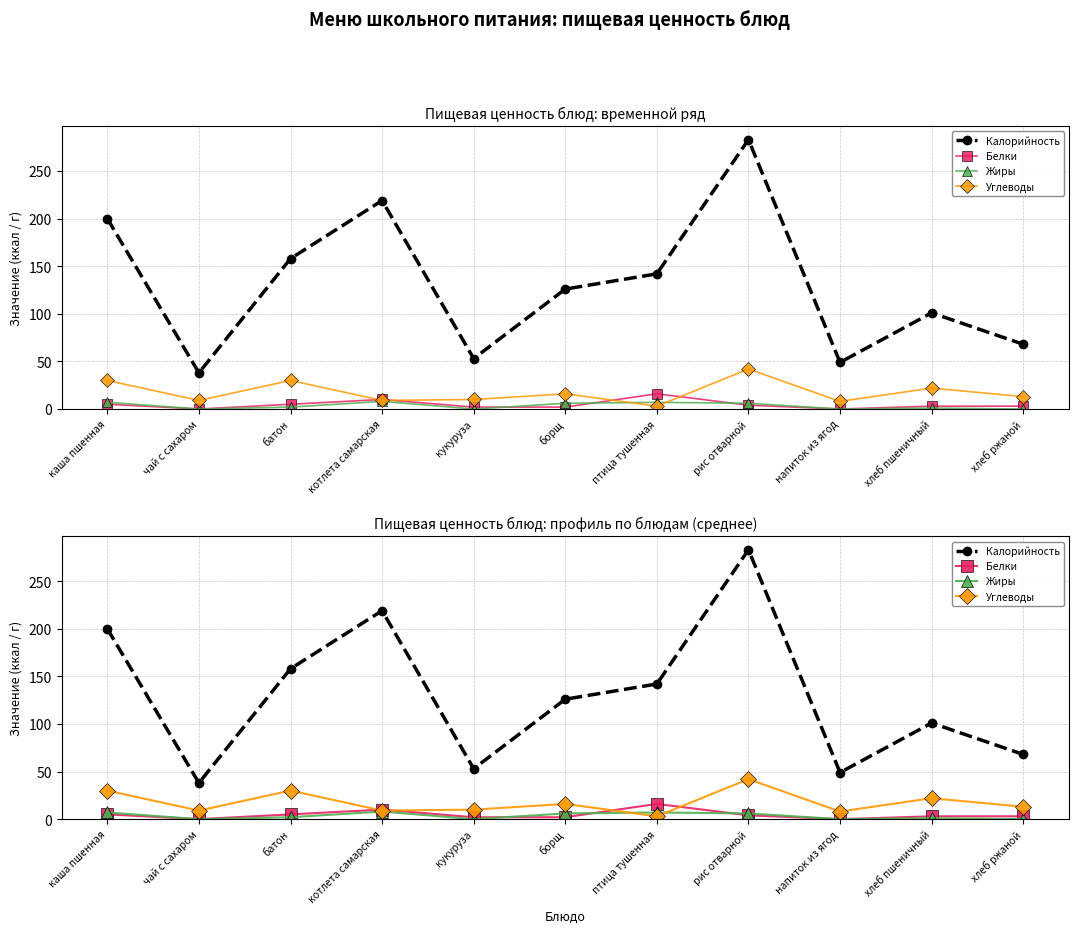

List the series in order of their peak value, lowest first.

Жиры, Белки, Углеводы, Калорийность